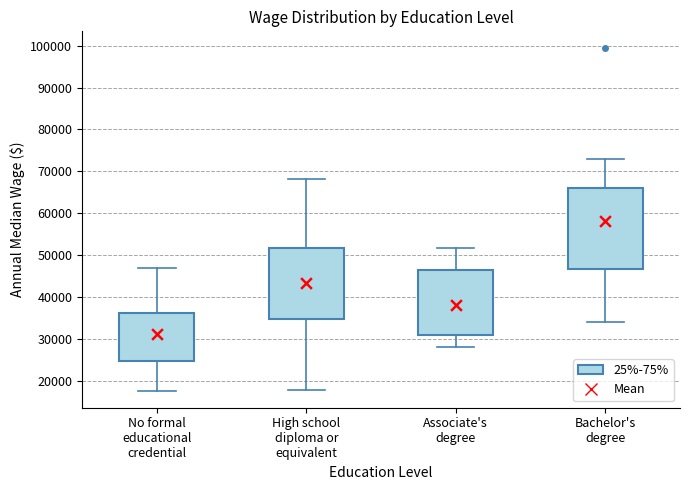

Reading left to right, transcribe this box plot: for each box, give where its median line is, the range the box spans, and where its two whiskers end, as read against the y-axis. The values are not printed on the chart, so give them approximately, as read against the axis.

No formal educational credential: median 30000, box 25000 to 36000, whiskers 18000 to 47000
High school diploma or equivalent: median 43000, box 35000 to 52000, whiskers 18000 to 68000
Associate's degree: median 34000, box 31000 to 47000, whiskers 28000 to 52000
Bachelor's degree: median 55000, box 47000 to 66000, whiskers 34000 to 73000